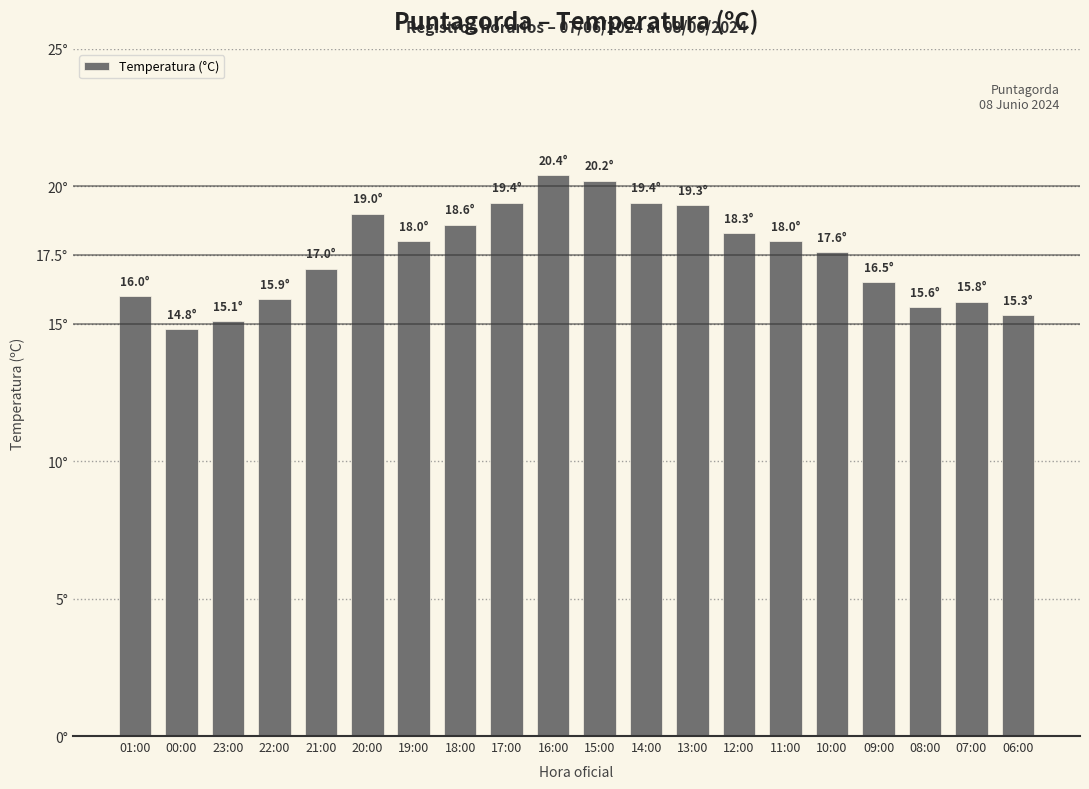

Reading left to right, transcribe all the data shown in this chart.

01:00=16.0	00:00=14.8	23:00=15.1	22:00=15.9	21:00=17.0	20:00=19.0	19:00=18.0	18:00=18.6	17:00=19.4	16:00=20.4	15:00=20.2	14:00=19.4	13:00=19.3	12:00=18.3	11:00=18.0	10:00=17.6	09:00=16.5	08:00=15.6	07:00=15.8	06:00=15.3